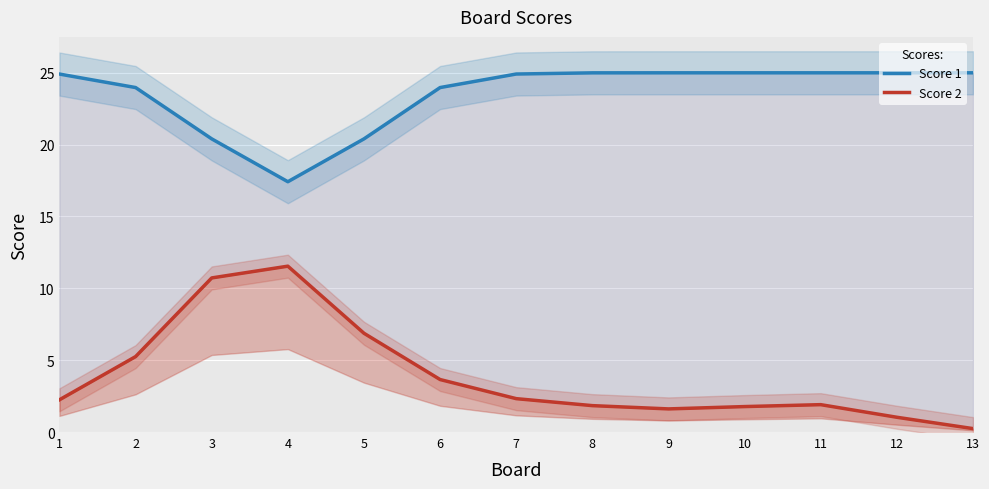

What is the smallest value displayed?

0.2